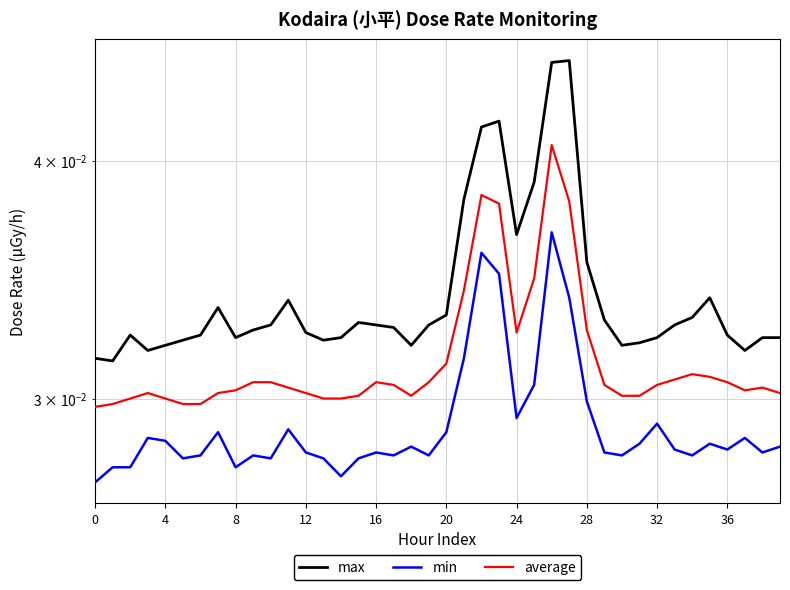

What is the sum of the min values at 13 and 20?

0.1